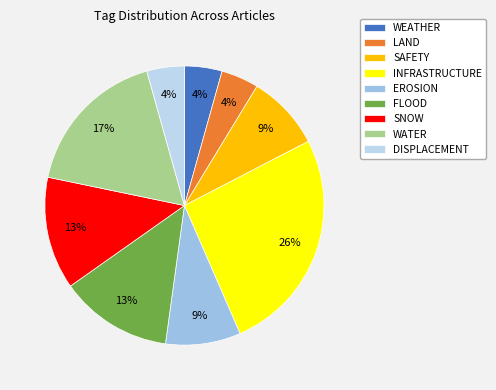

How many segments does this pie chart have?

9